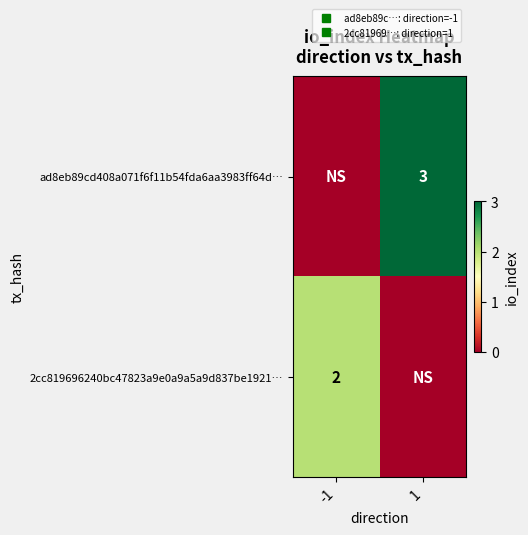

List the labels in order of 2cc819696240bc47823a9e0a9a5a9d837be1921… value, smallest first.

1, -1